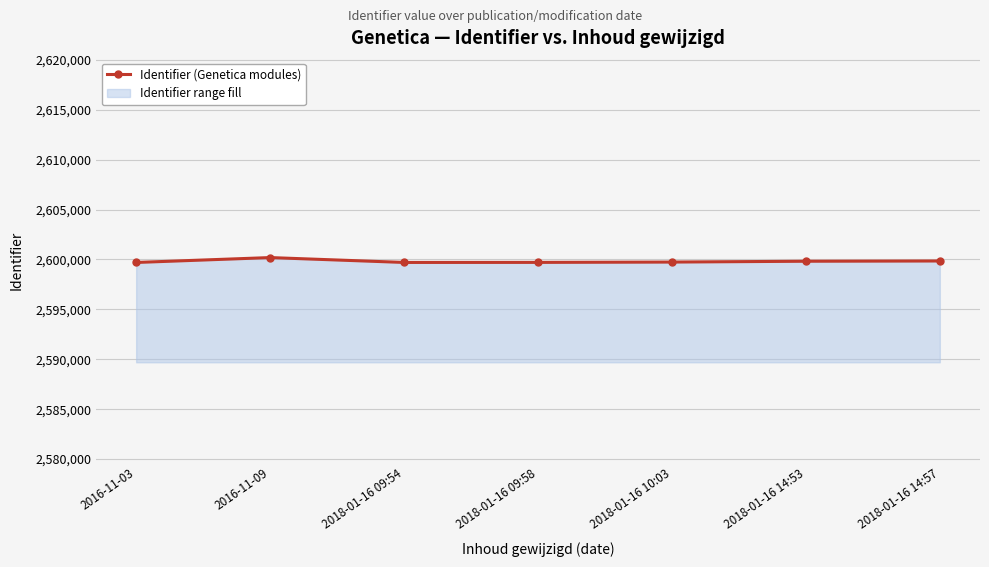

Reading left to right, list all the values displayed in this chart.

2016-11-03=2599699	2016-11-09=2600189	2018-01-16 09:54=2599701	2018-01-16 09:58=2599707	2018-01-16 10:03=2599739	2018-01-16 14:53=2599822	2018-01-16 14:57=2599848